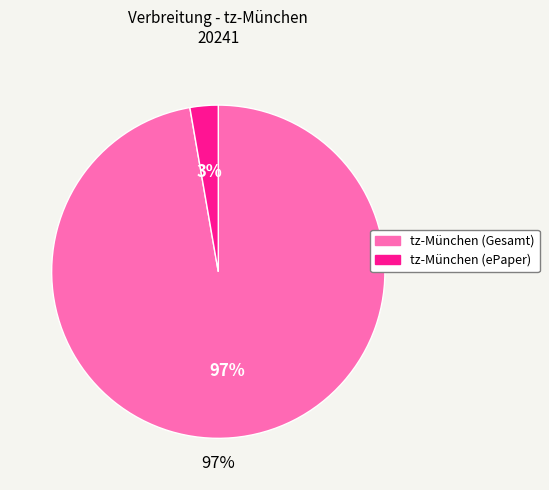

The tz-München (ePaper) slice represents 3% of the pie. True or false?

True